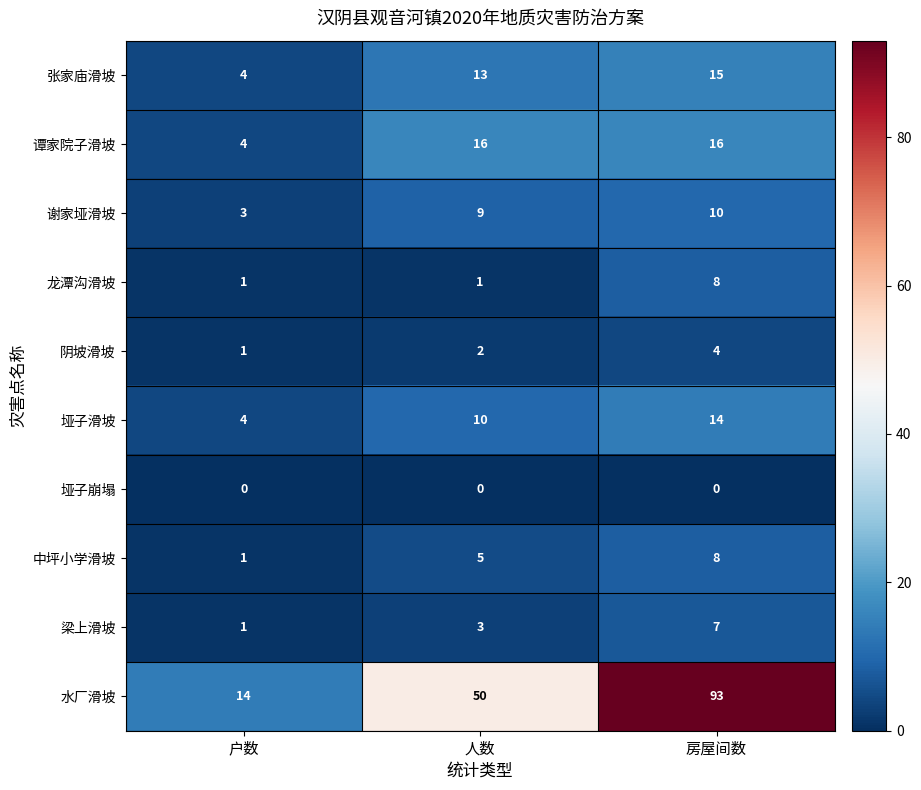

Reading left to right, list all the values displayed in this chart.

张家庙滑坡: 户数=4	人数=13	房屋间数=15
谭家院子滑坡: 户数=4	人数=16	房屋间数=16
谢家垭滑坡: 户数=3	人数=9	房屋间数=10
龙潭沟滑坡: 户数=1	人数=1	房屋间数=8
阴坡滑坡: 户数=1	人数=2	房屋间数=4
垭子滑坡: 户数=4	人数=10	房屋间数=14
垭子崩塌: 户数=0	人数=0	房屋间数=0
中坪小学滑坡: 户数=1	人数=5	房屋间数=8
梁上滑坡: 户数=1	人数=3	房屋间数=7
水厂滑坡: 户数=14	人数=50	房屋间数=93